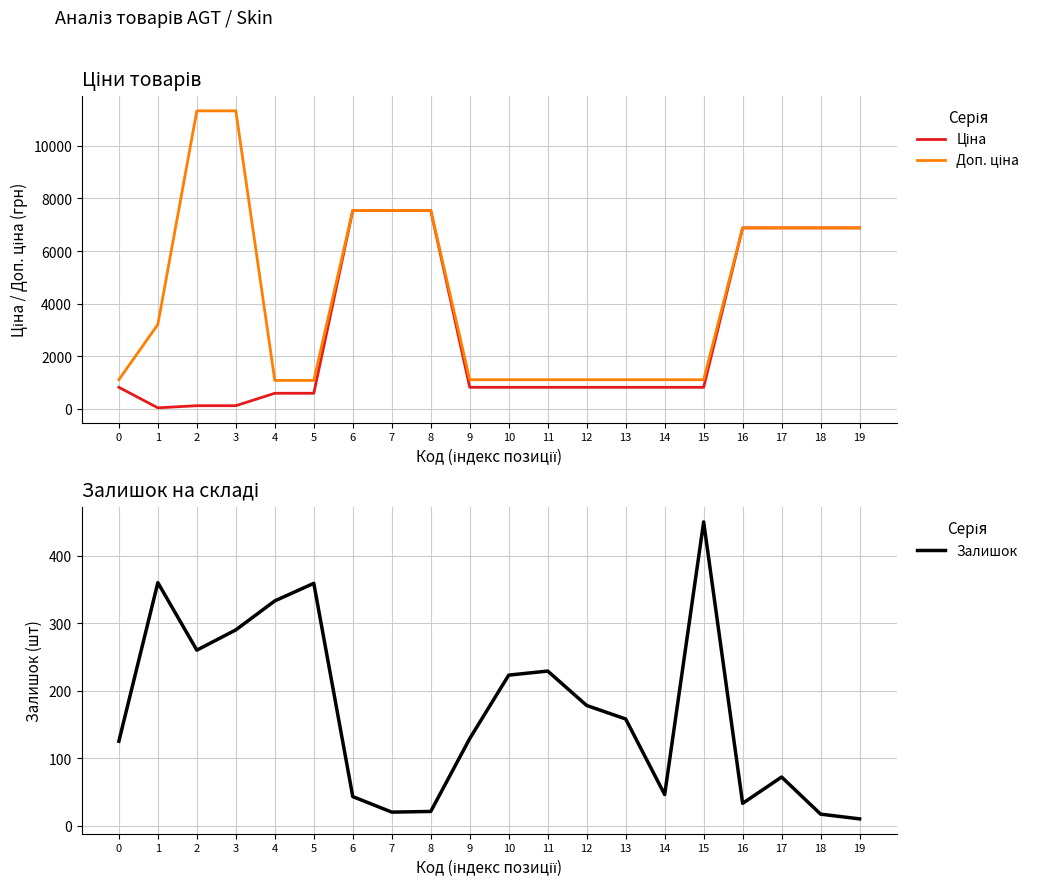

Which series changed the most between 8 and 13?

Ціна